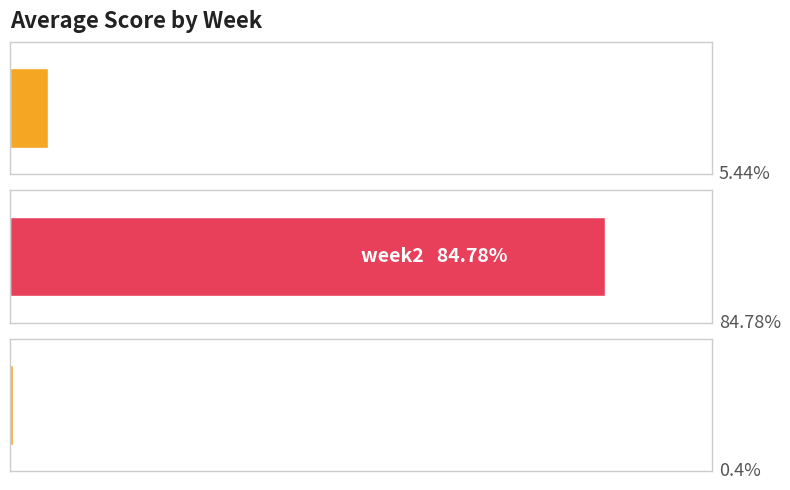

The value at week3 is 0.4. True or false?

True